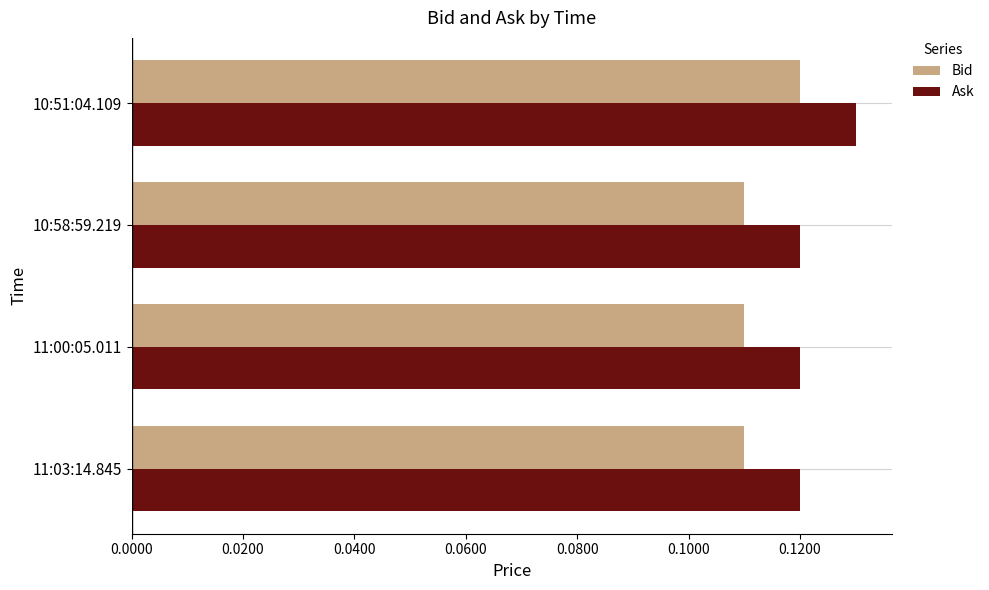

Rank the series by their maximum value, from highest to lowest.

Ask, Bid